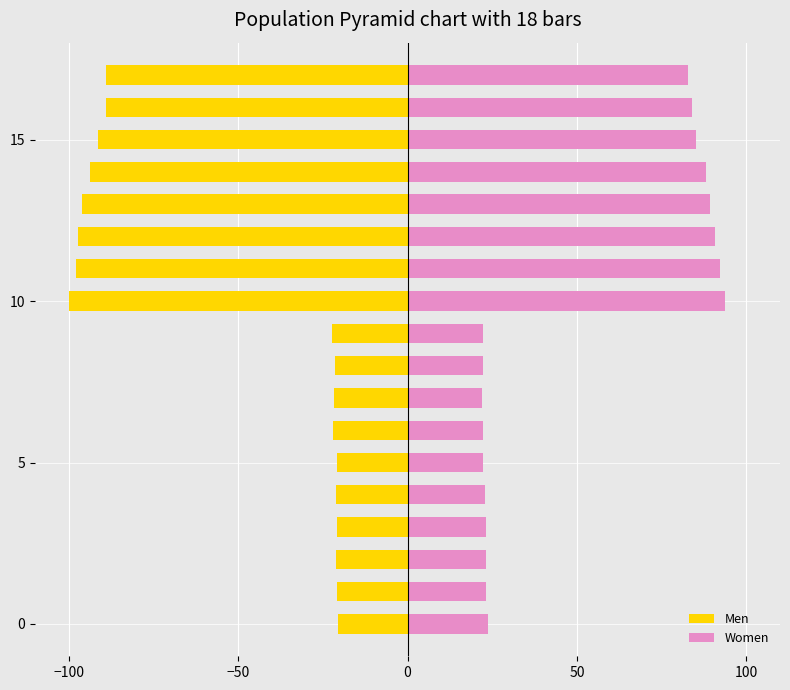

What is the value of the Men bar at the 13th from the left?

-97.4